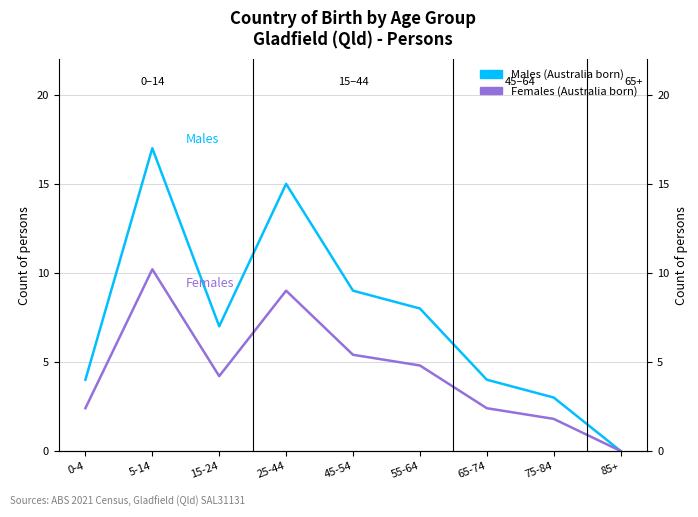

Where does the Males (Australia born) series first go above 7?

5-14